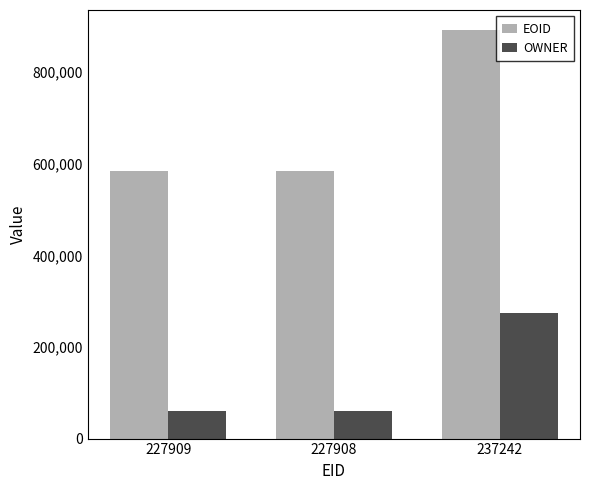

Which series has the largest total across all categories?

EOID